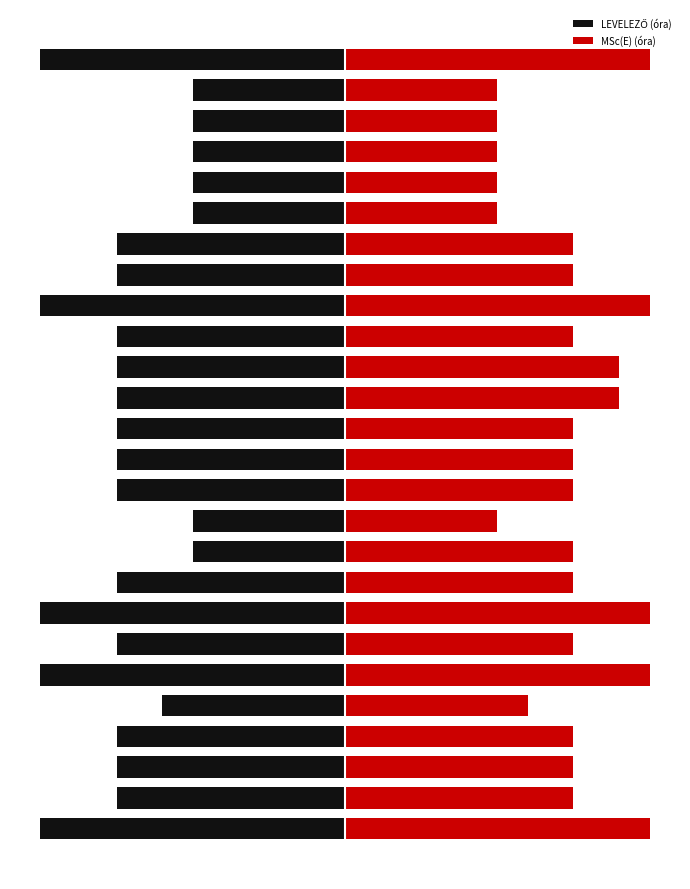

Where is LEVELEZŐ (óra) nearest to the value -15?

1